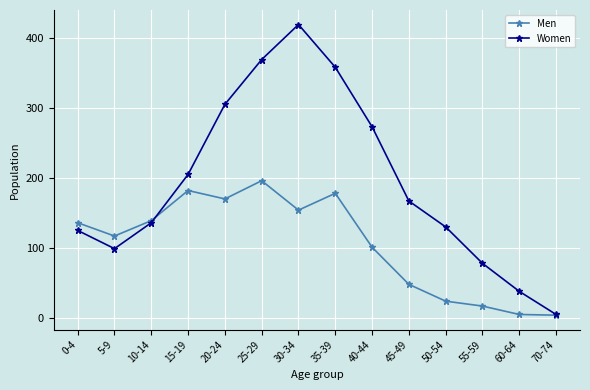

At which label does Women reach its peak?

30-34